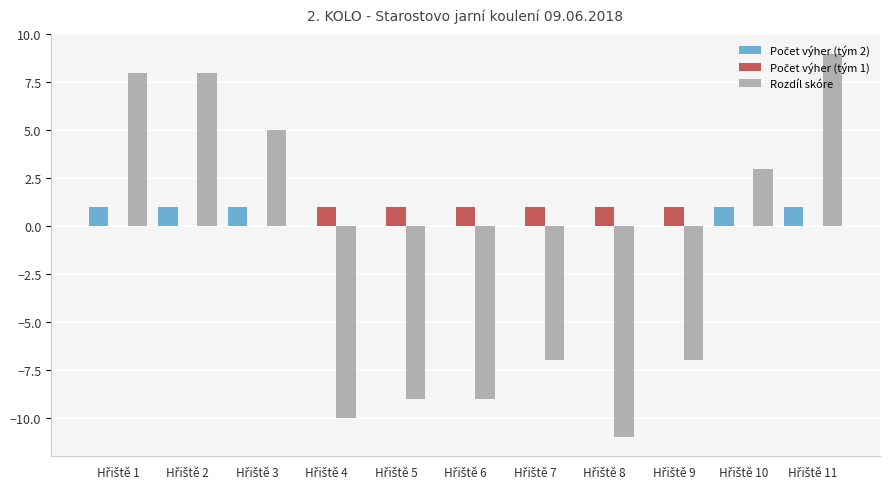

What is the greatest value displayed?

9